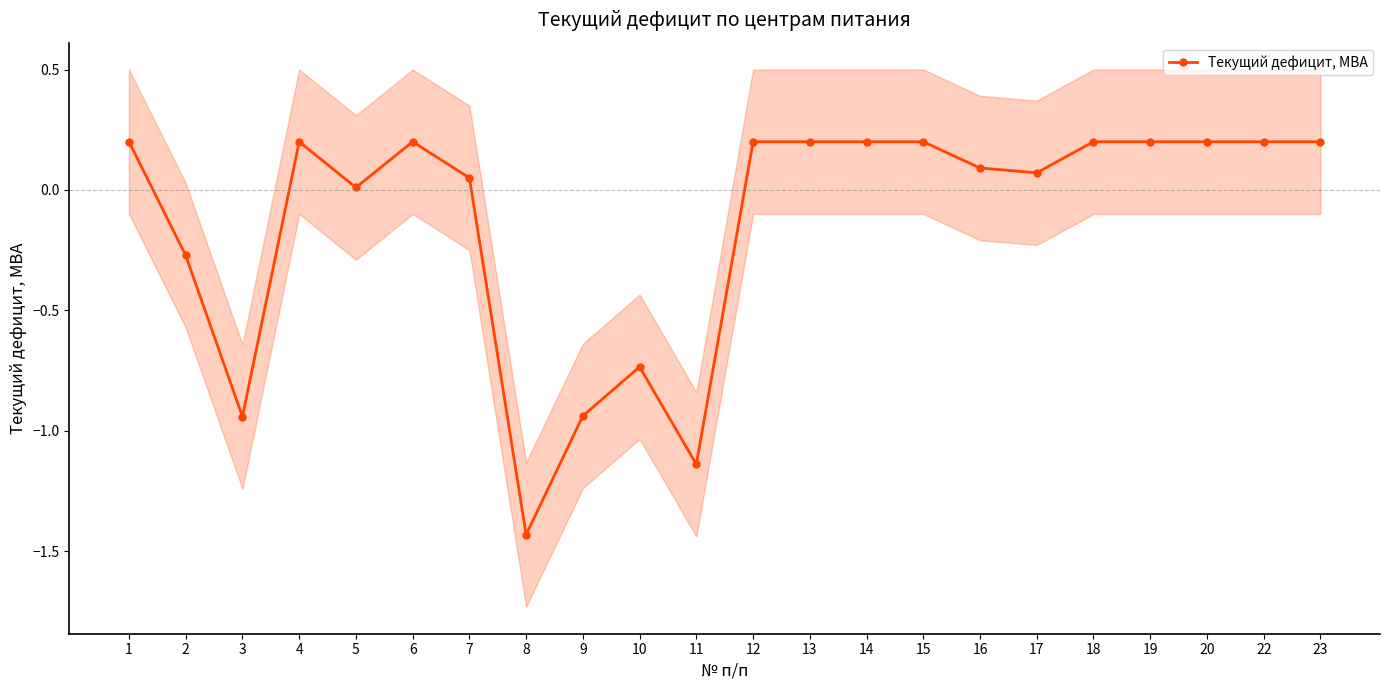

True or false: the data shows 0.3 at 14.

False